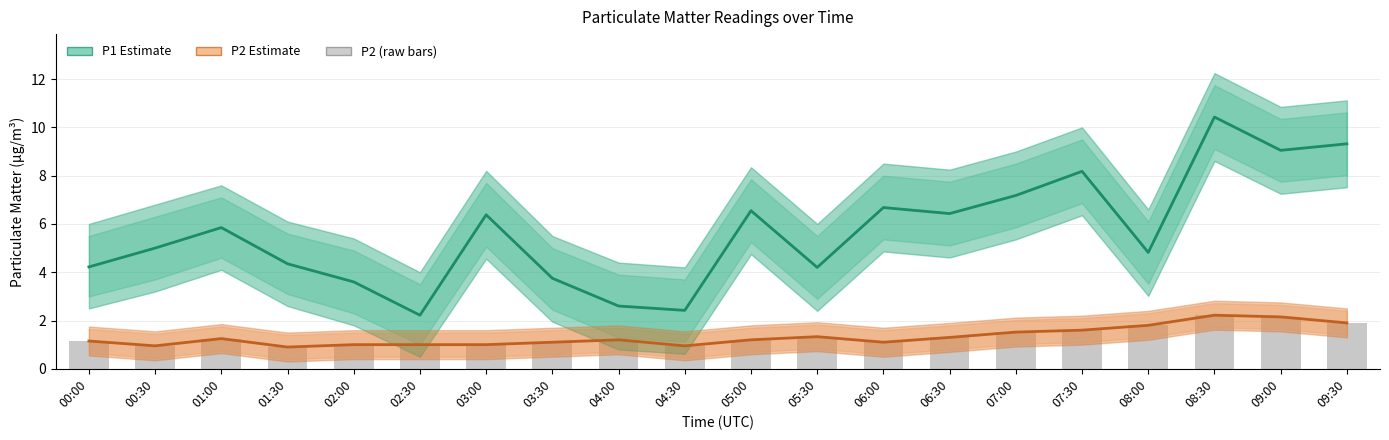

True or false: P1 Estimate has a value of 3.8 at 03:30.

True